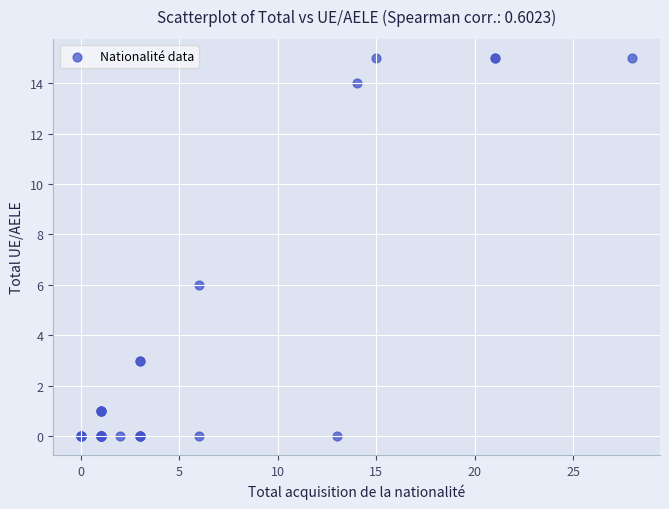

What Y value in the scatter plot is closest to 7?

6